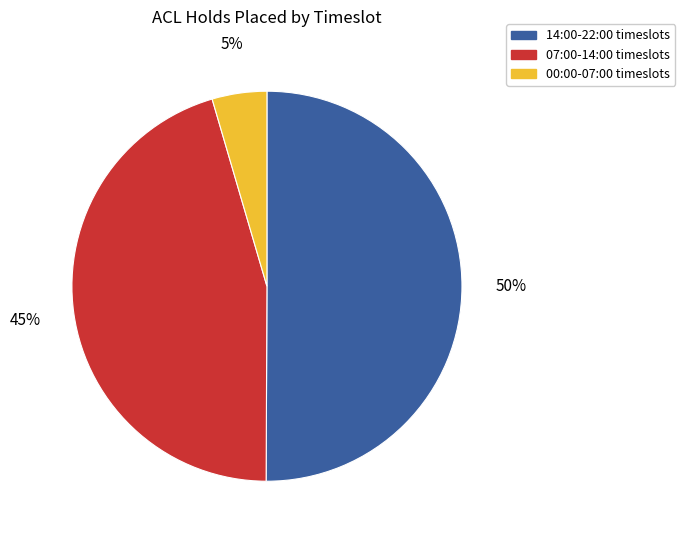

Do 00:00-07:00 timeslots and 14:00-22:00 timeslots together represent more than half of the pie?

Yes